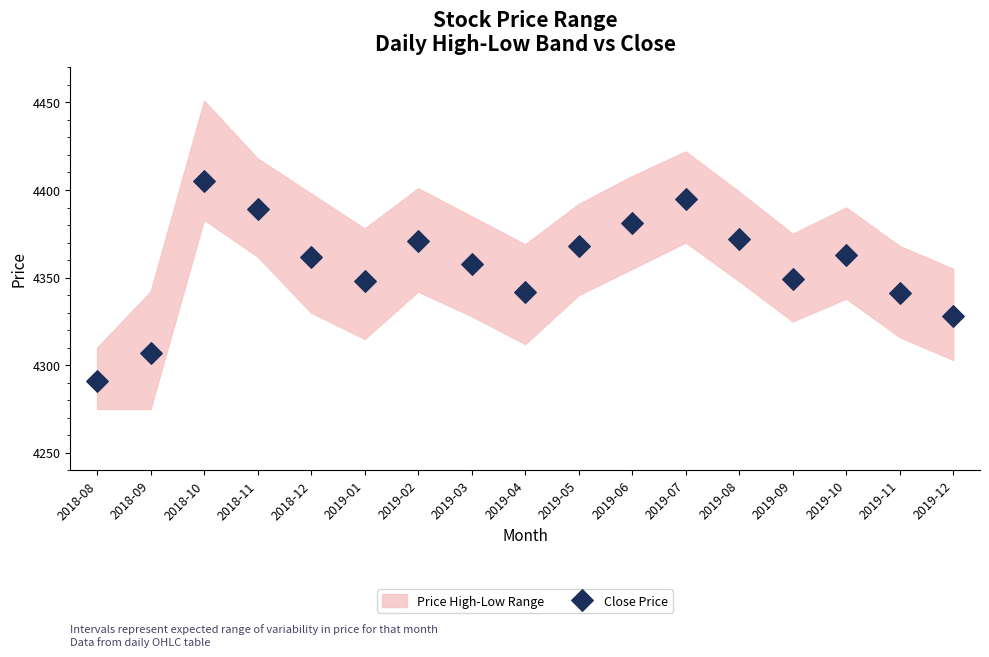

What is the range of Y values (max minus min)?

114